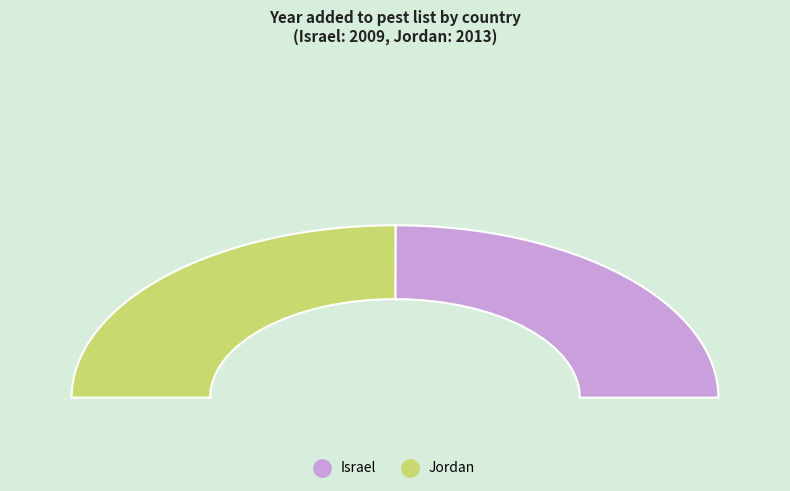

The Jordan slice represents 57% of the pie. True or false?

False